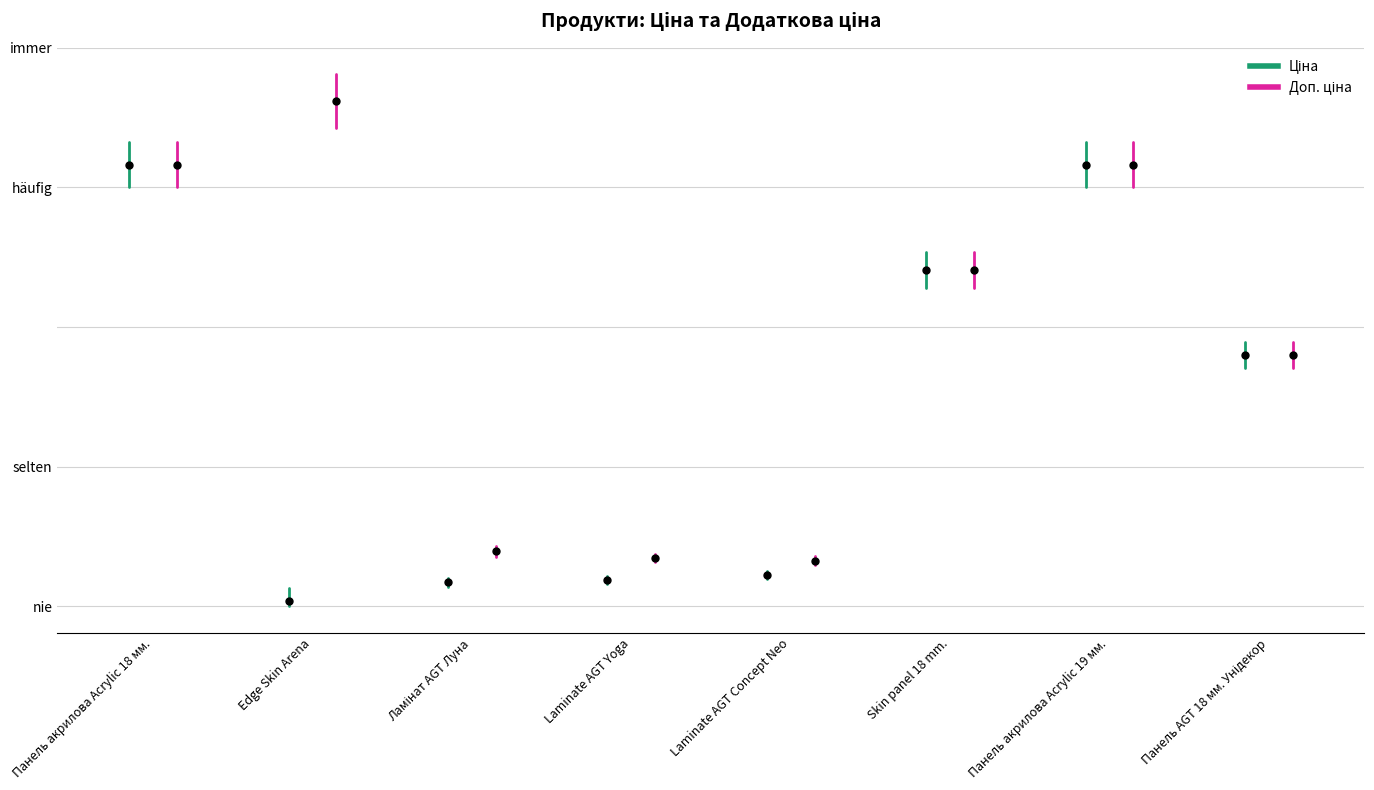

What are all the series names shown in the legend?

Ціна, Доп. ціна